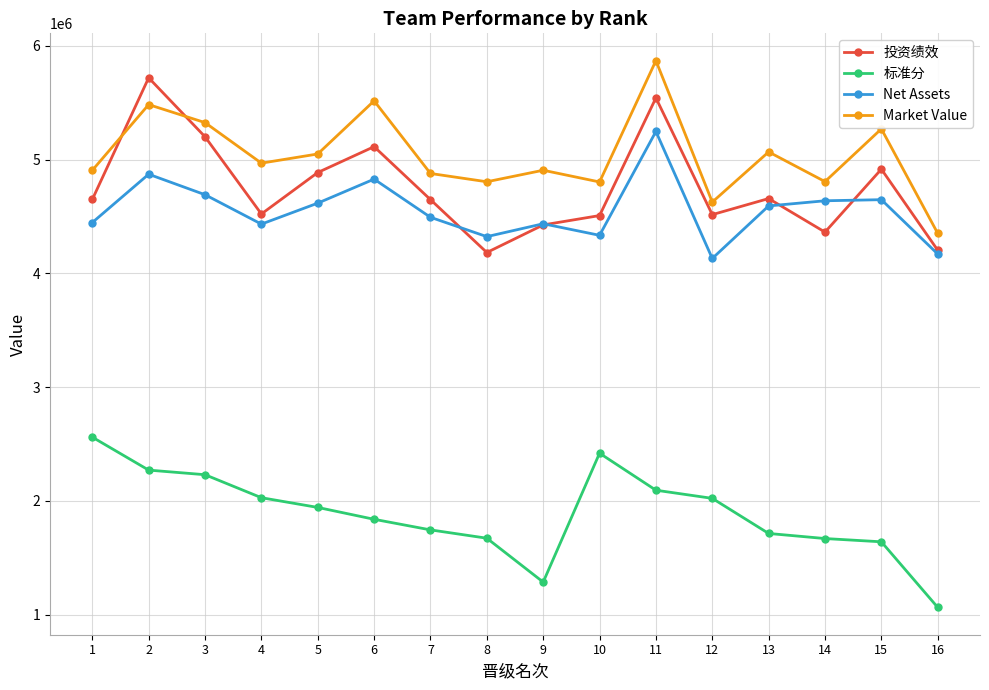

Which series changed the most between 1 and 8?

标准分